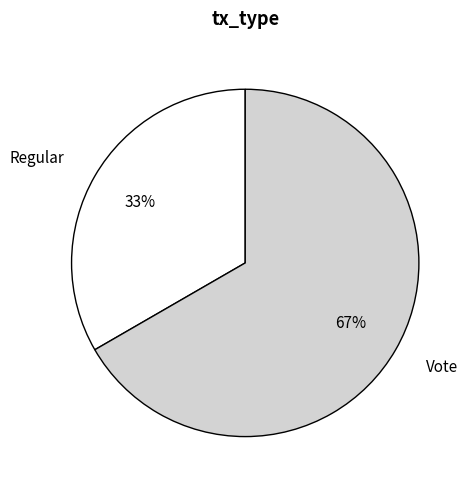

Approximately how many times larger is the value at Regular compared to Vote?

0.5